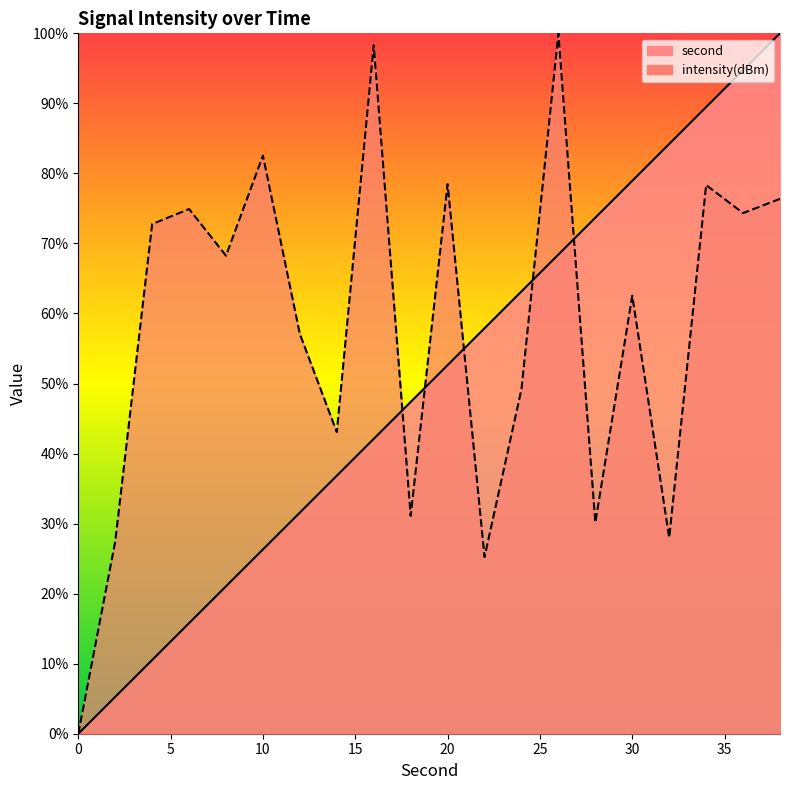

How many data points in intensity(dBm) are above 68?

10